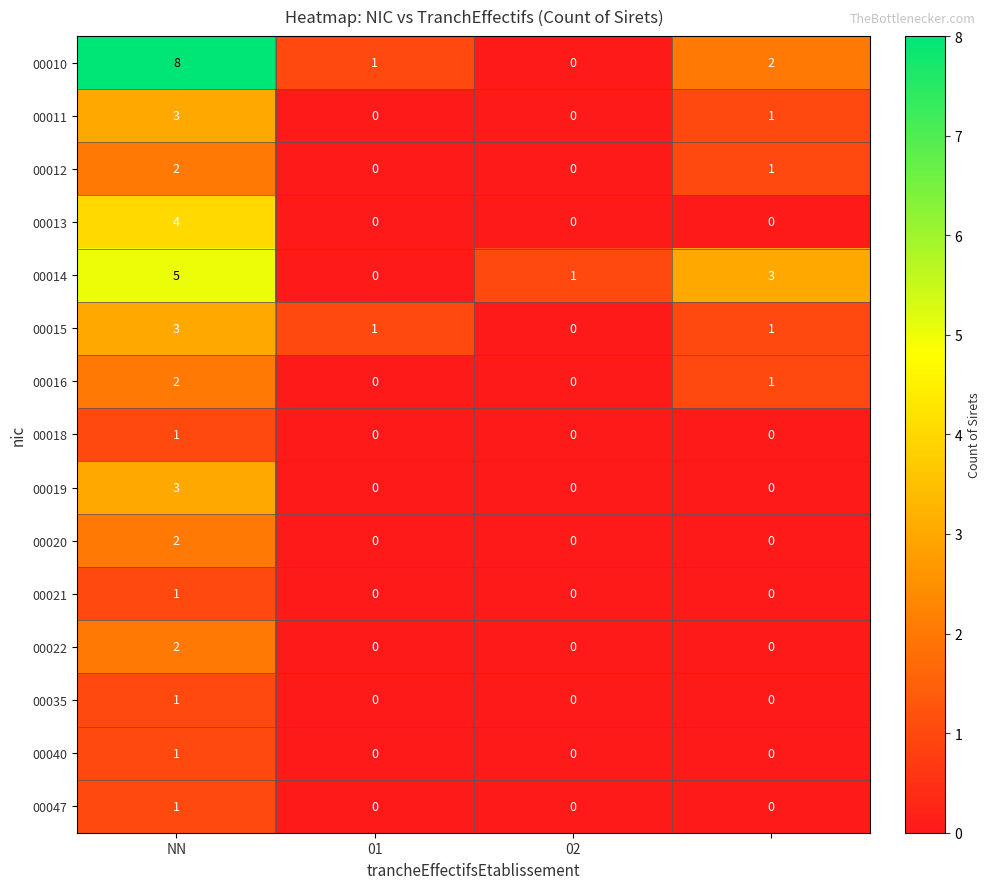

What is the difference between the maximum and minimum values in the 00011 series?

3